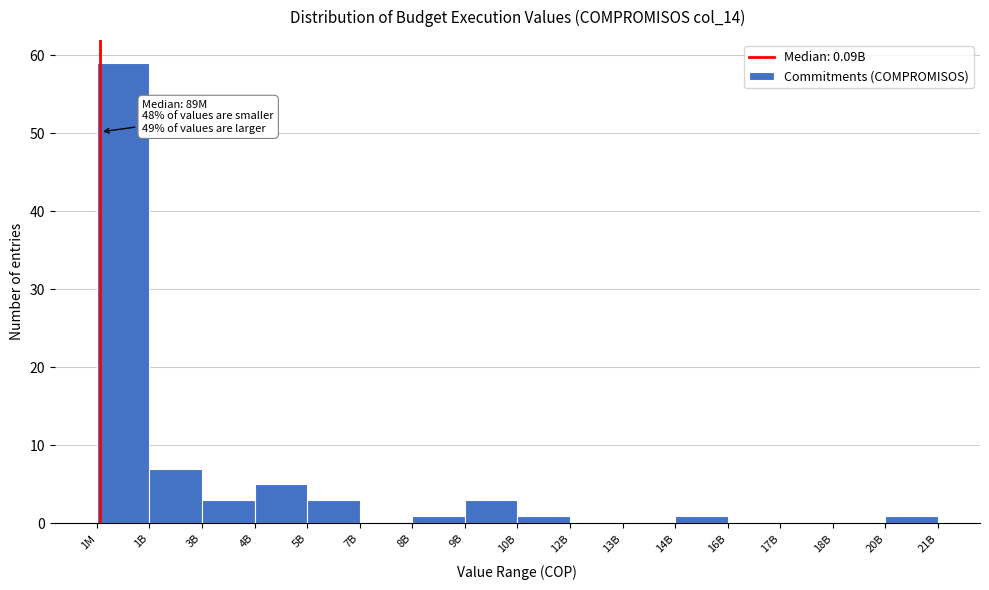

Reading left to right, extract all data points from this chart.

1M=59	1B=7	3B=3	4B=5	5B=3	7B=0	8B=1	9B=3	10B=1	12B=0	13B=0	14B=1	16B=0	17B=0	18B=0	20B=1